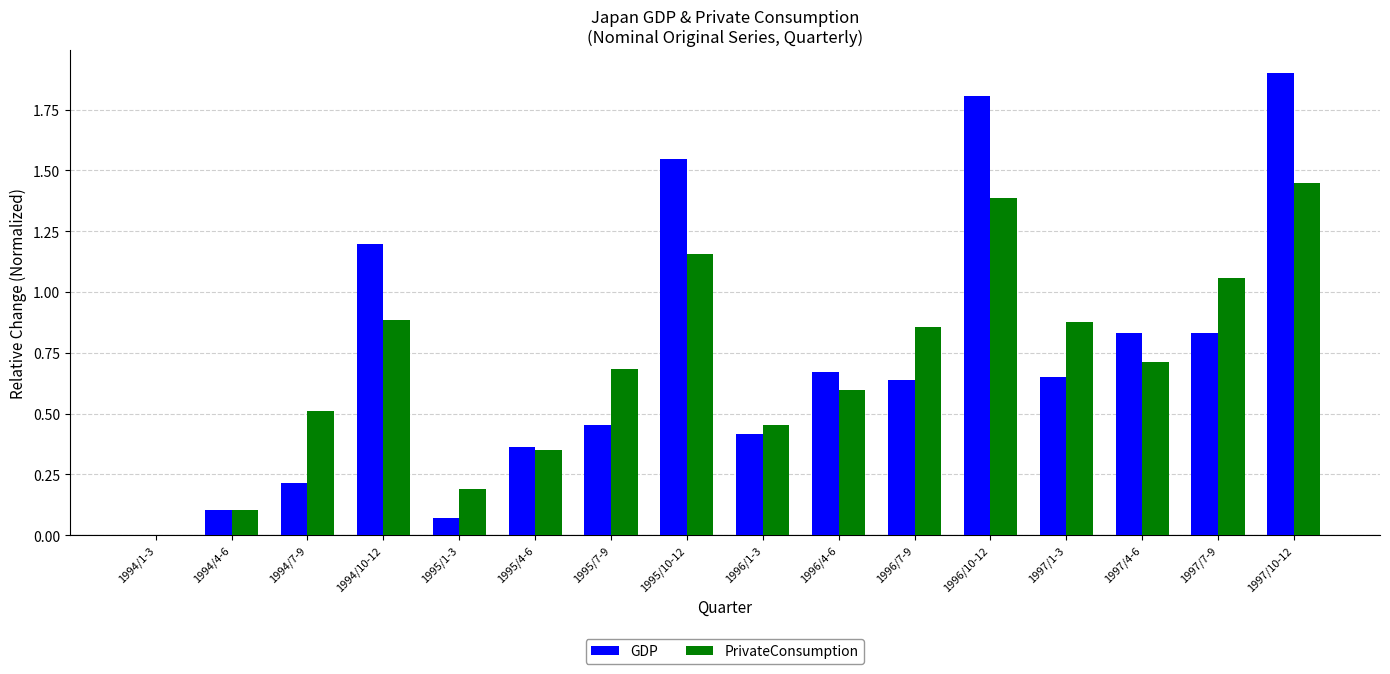

What is the sum of all GDP values?

11.7